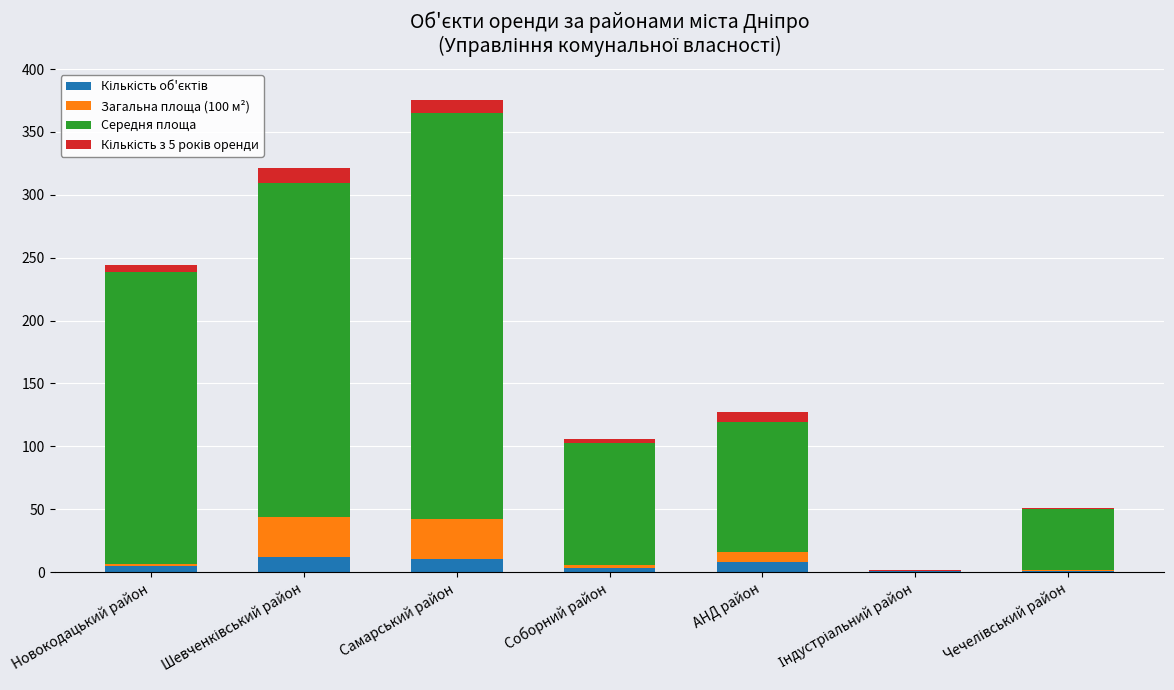

At which category is the sum across all series the highest?

Самарський район